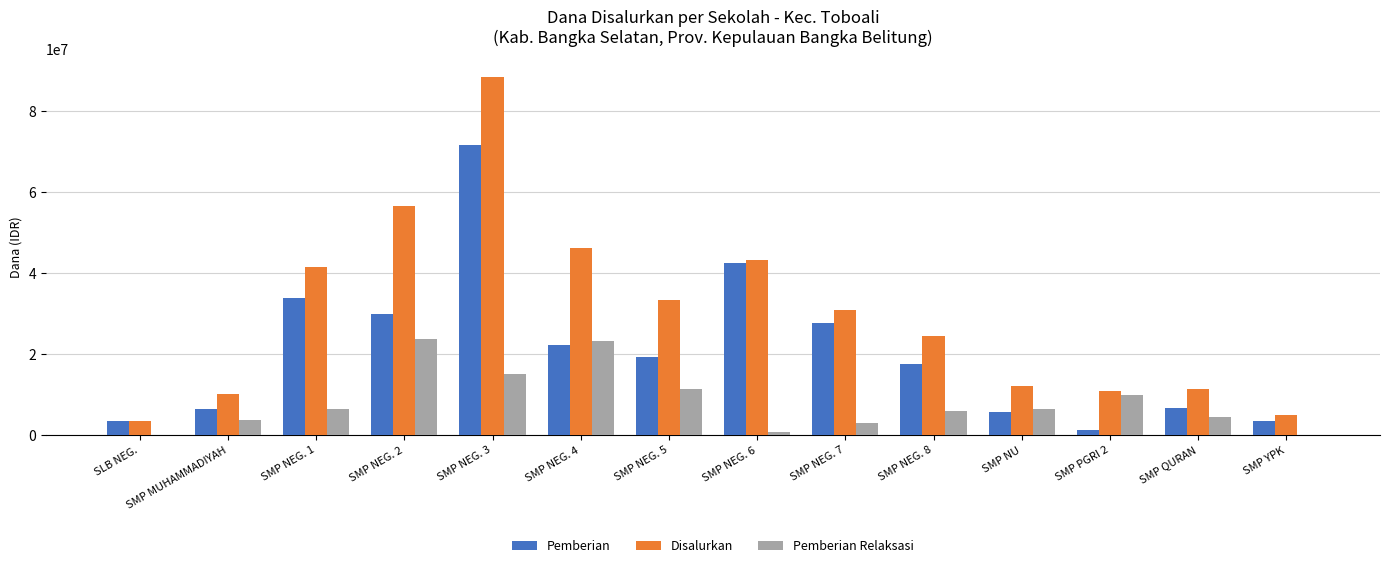

What are all the series names shown in the legend?

Pemberian, Disalurkan, Pemberian Relaksasi